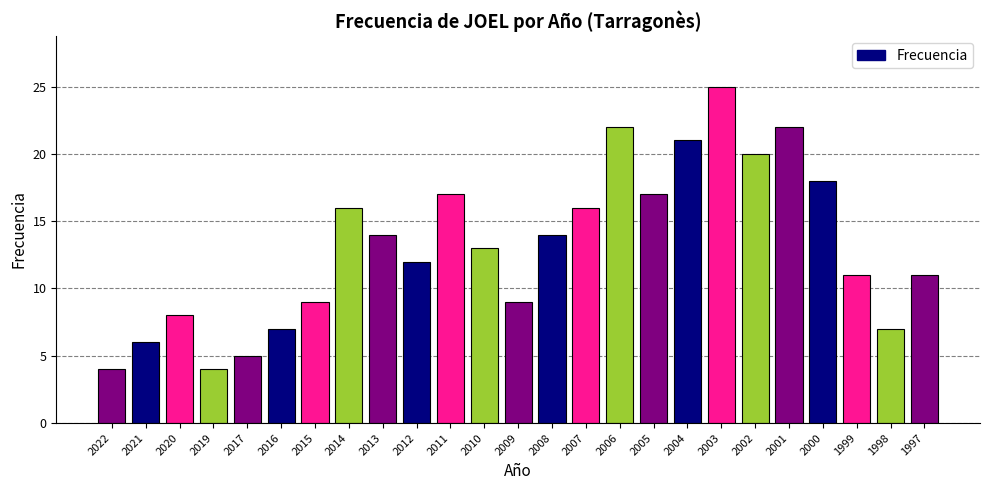

True or false: the data shows 6 at 2021.

True